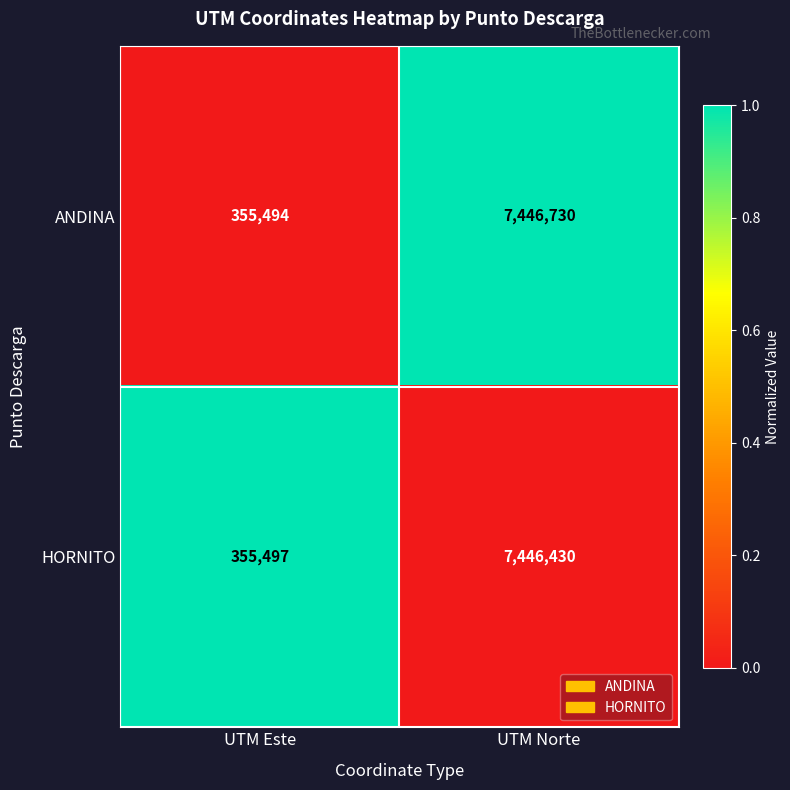

Count the number of data series in this chart.

2